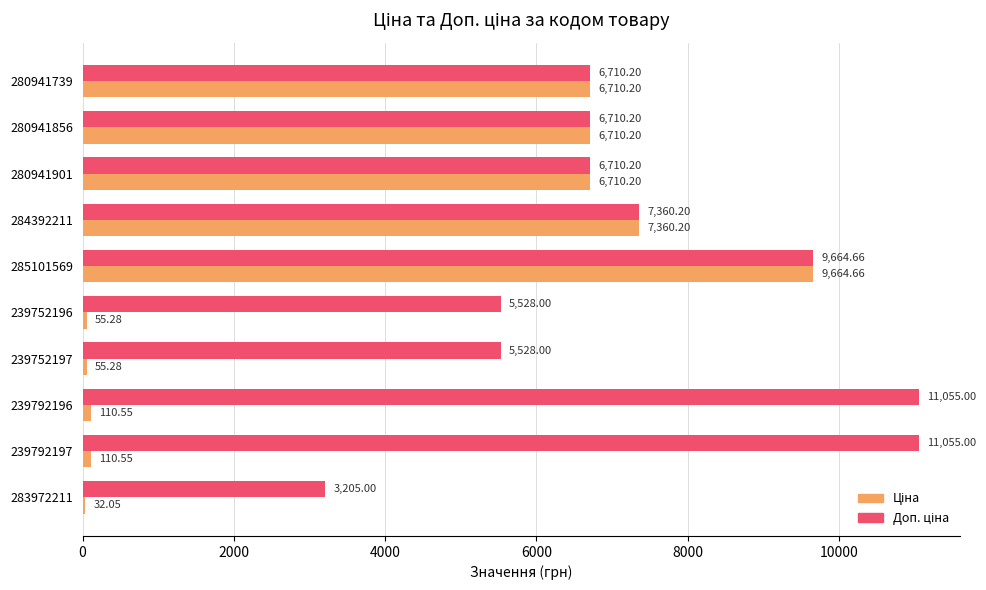

What is the total value across all series at 285101569?

19329.3